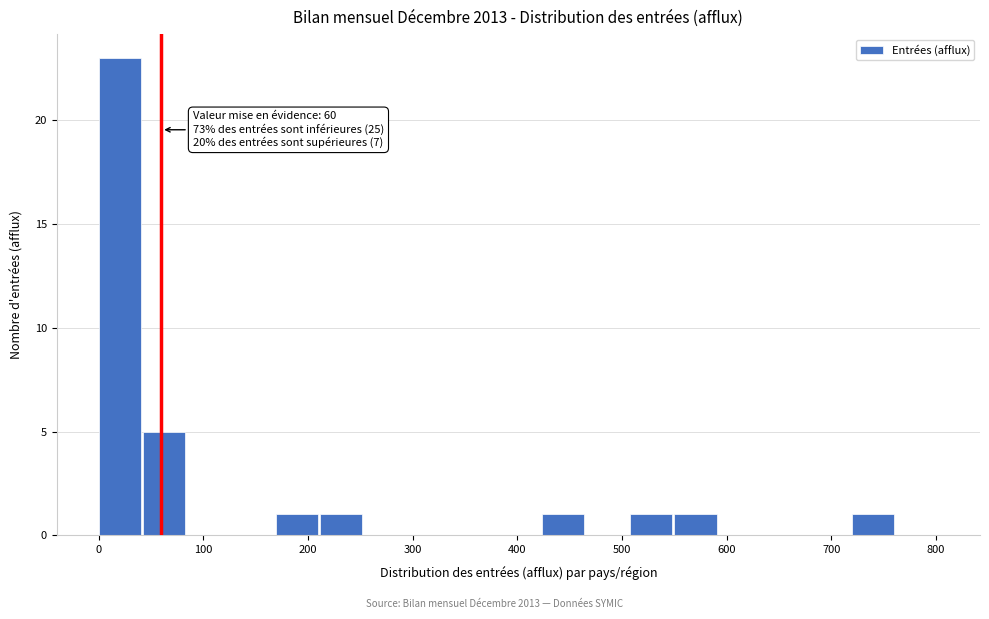

Over which range of the x-axis is the bar tallest?

0 to 40